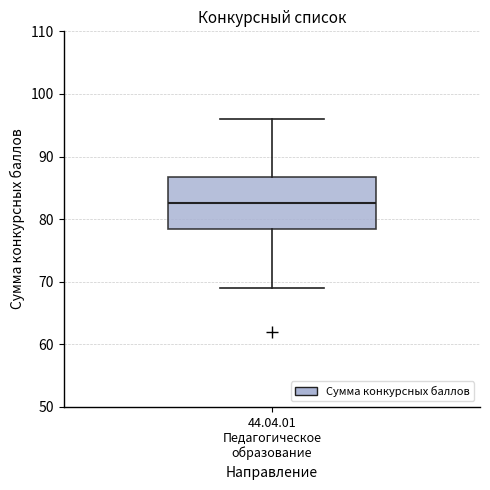

Transcribe this box plot: give where the median line is, the range the box spans, and where the two whiskers end, as read against the y-axis. The values are not printed on the chart, so give them approximately, as read against the axis.

median 83, box 79 to 87, whiskers 69 to 96